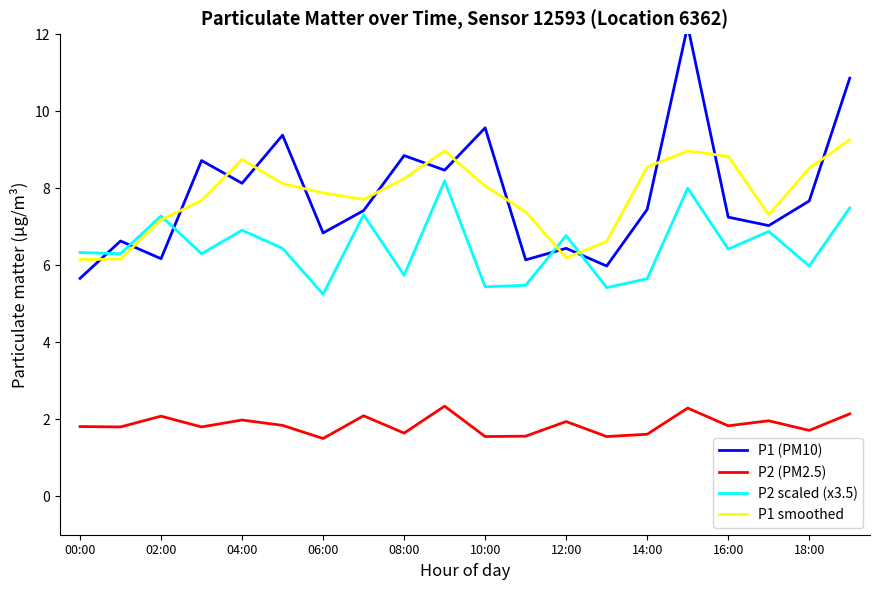

At which label does P2 scaled (x3.5) first exceed 6?

00:00